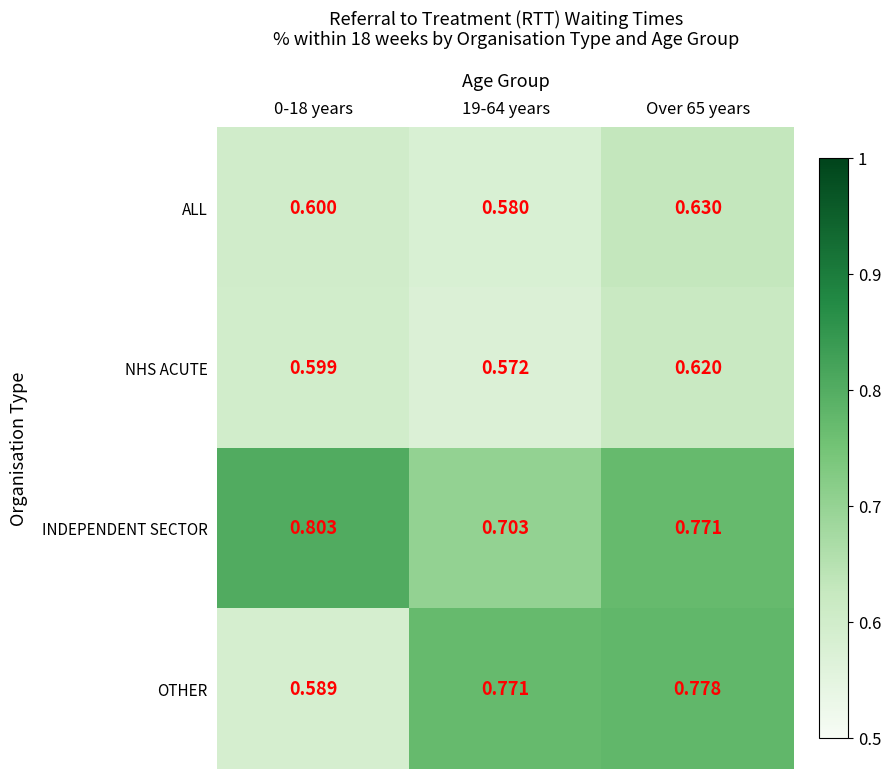

Which series has the largest total across all categories?

INDEPENDENT SECTOR